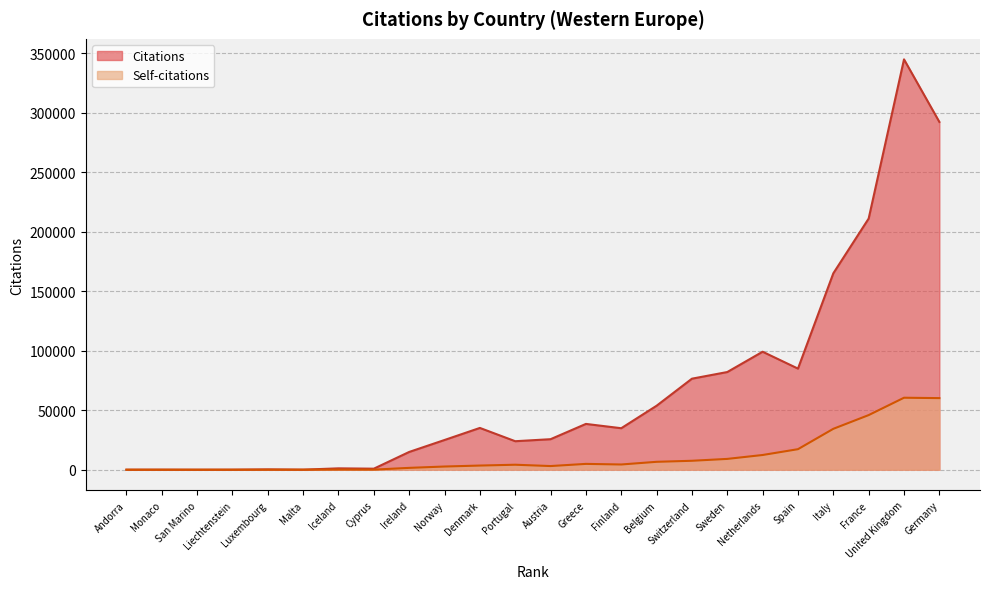

What is the label of the 4th point from the left?

Liechtenstein